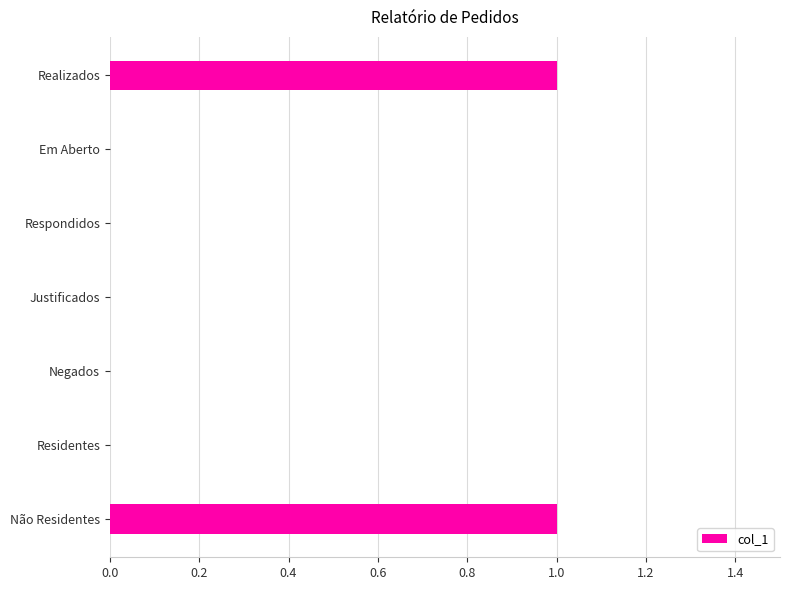

The chart shows a value of 0 at Negados. True or false?

True